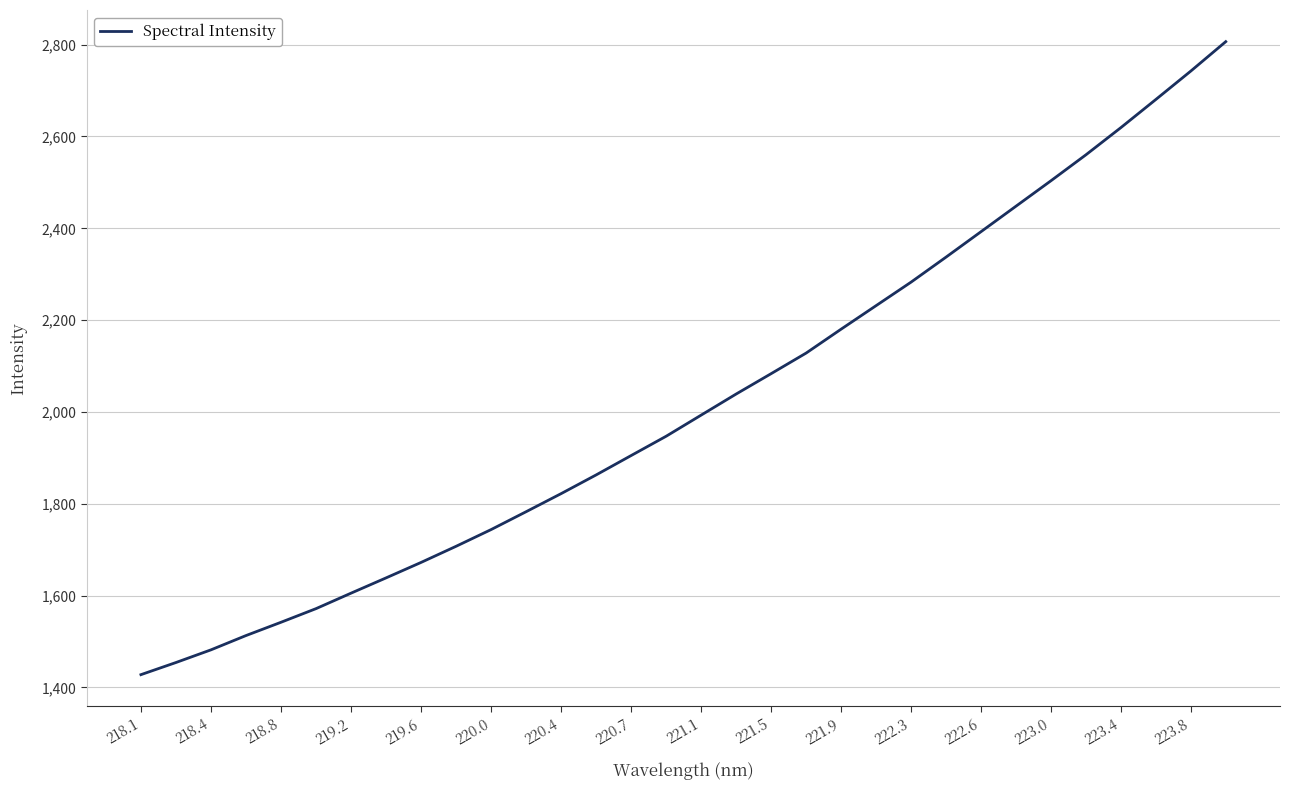

What is the difference between the maximum and minimum values?

1378.6